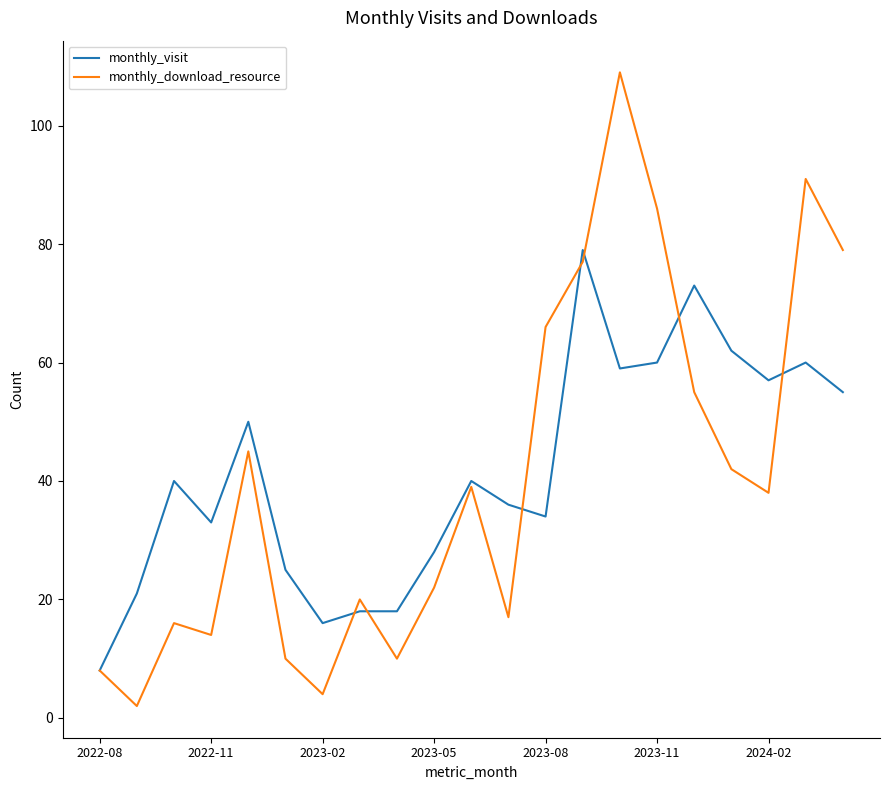

What are all the series names shown in the legend?

monthly_visit, monthly_download_resource